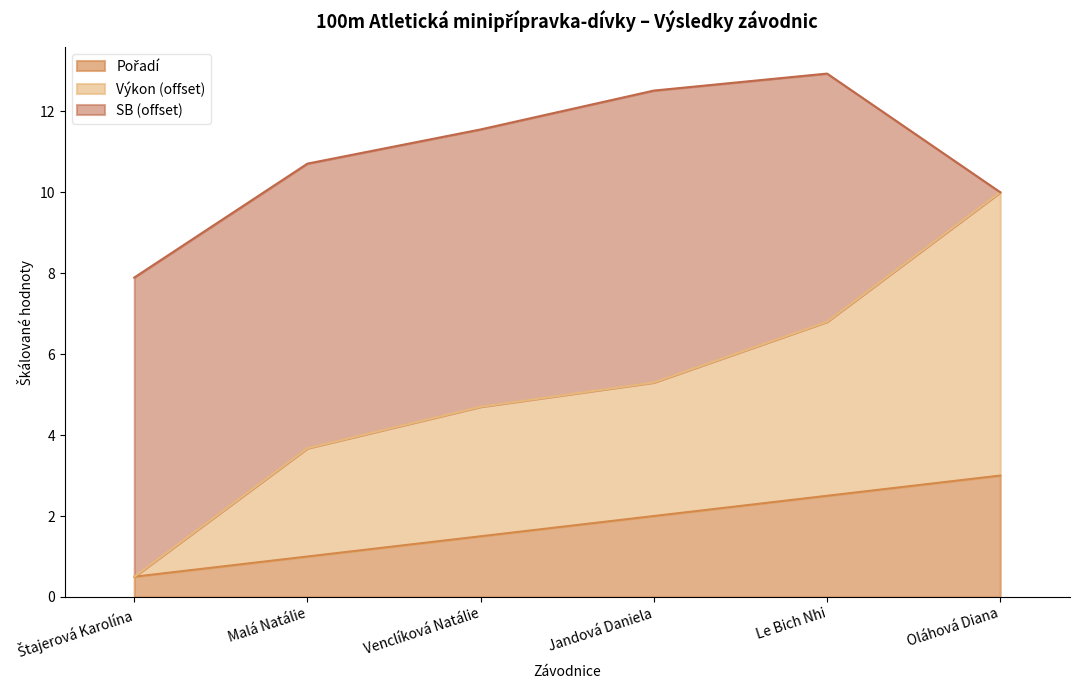

How many data points does each series have?

6